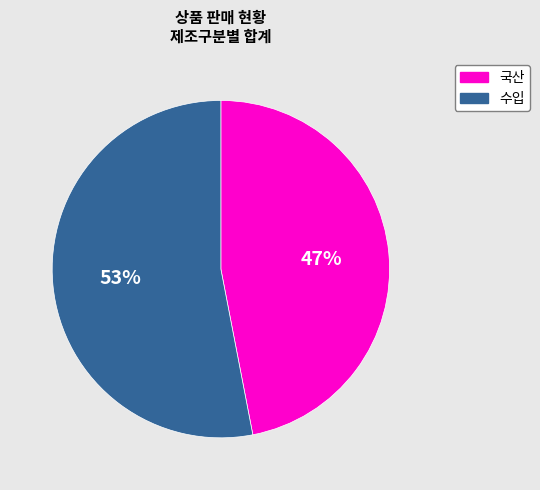

Approximately how many times larger is the value at 국산 compared to 수입?

0.9